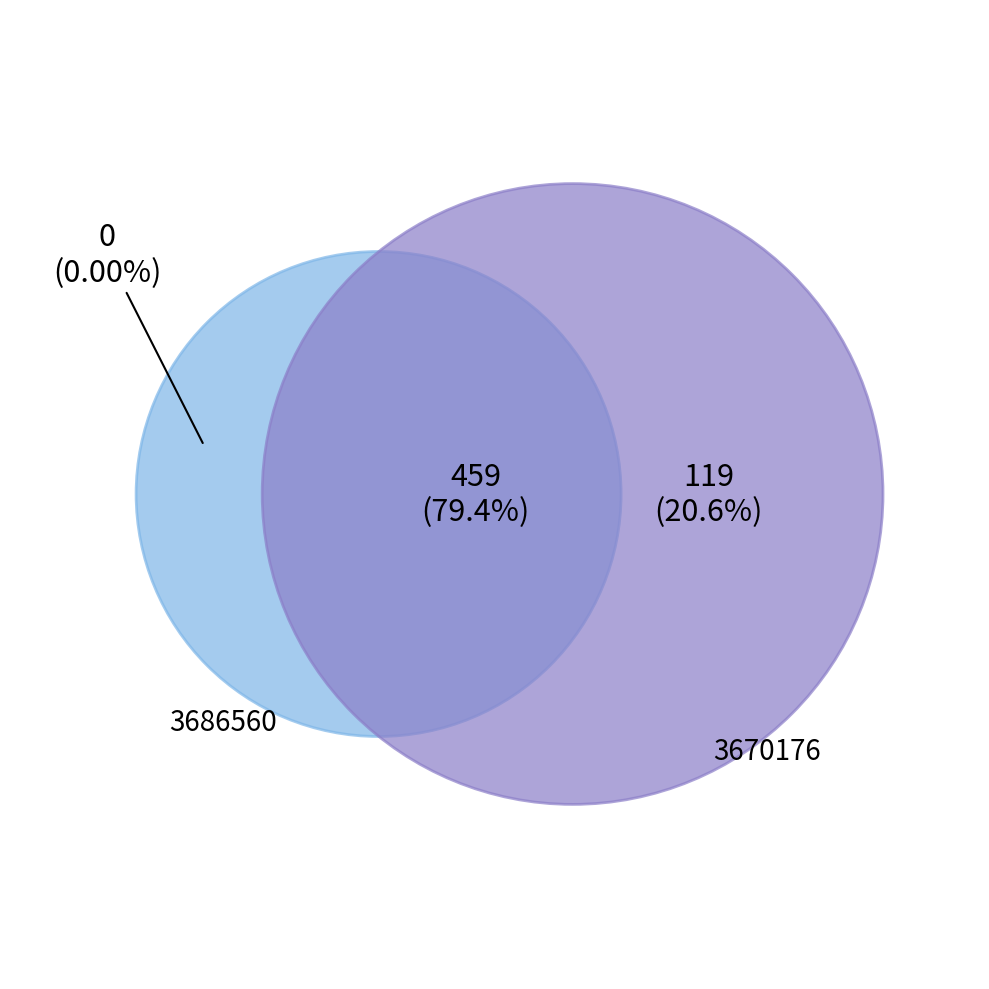

What is the change in value from 3686560 to 3670176?

-16384